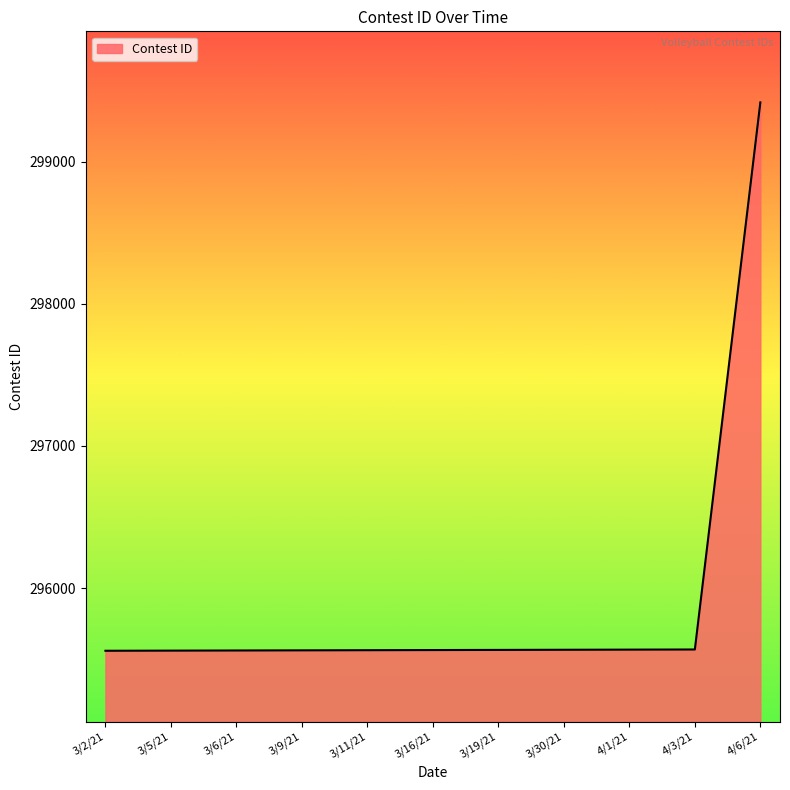

Between 4/1/21 and 4/6/21, which is larger?

4/6/21